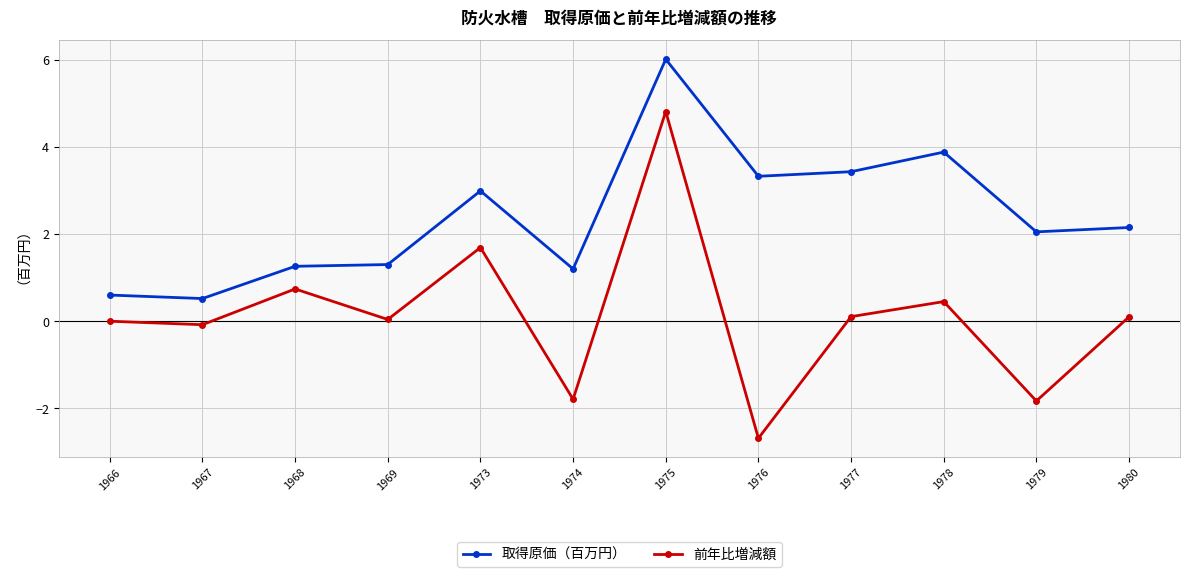

What is the value of the 取得原価（百万円） point at the 1st from the left?

0.6